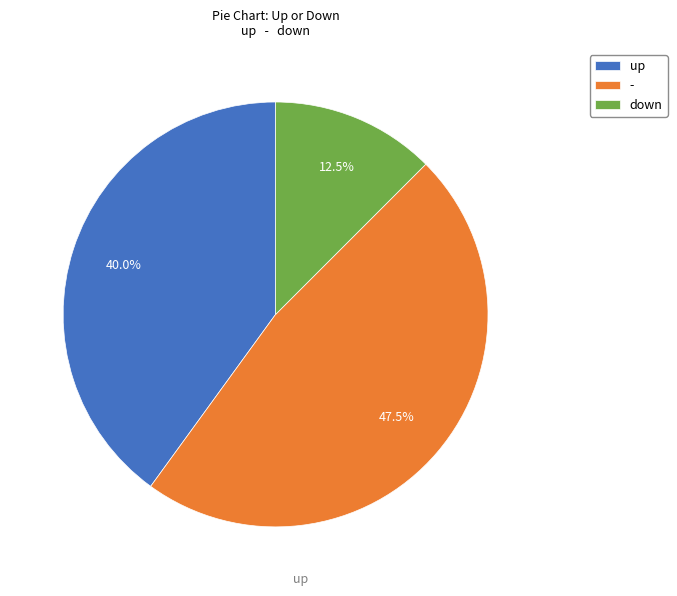

Rank the categories by value from highest to lowest.

-, up, down